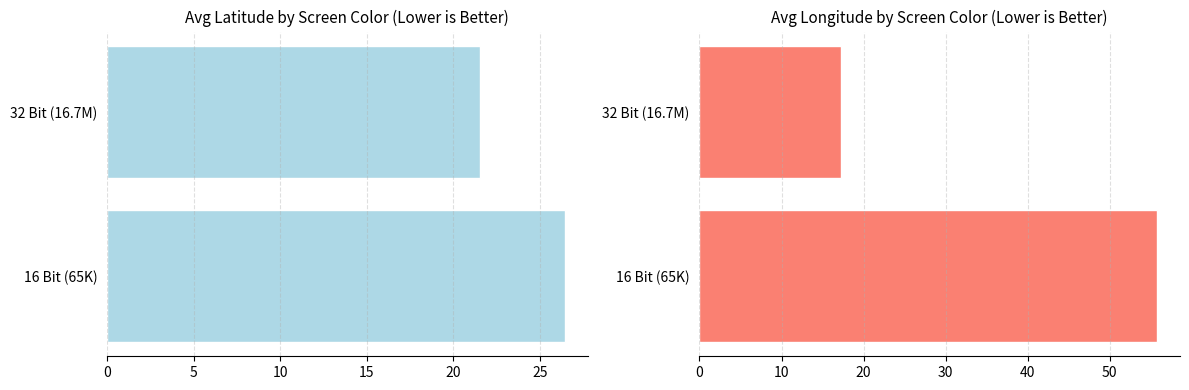

Reading left to right, transcribe all the data shown in this chart.

avg_latitude: 26.4	21.5
avg_longitude: 55.8	17.2